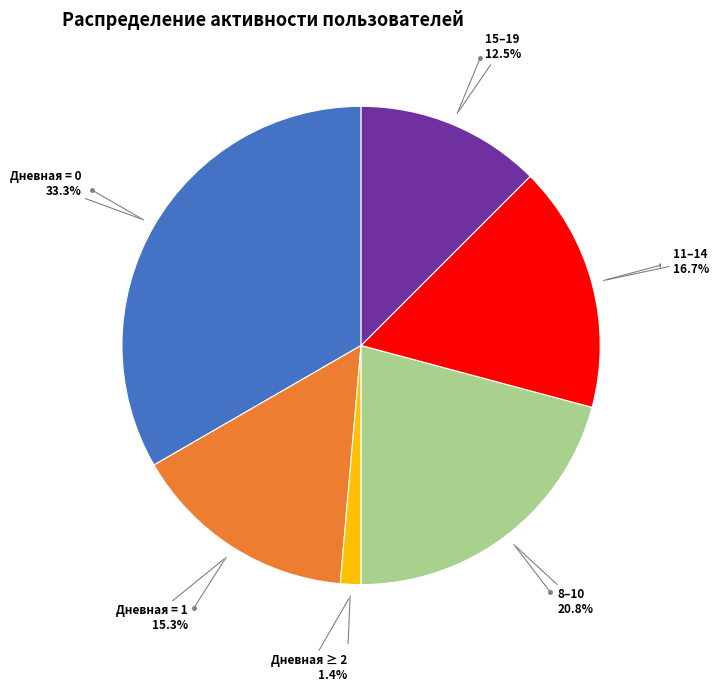

Is there any slice that represents more than half of the pie?

No